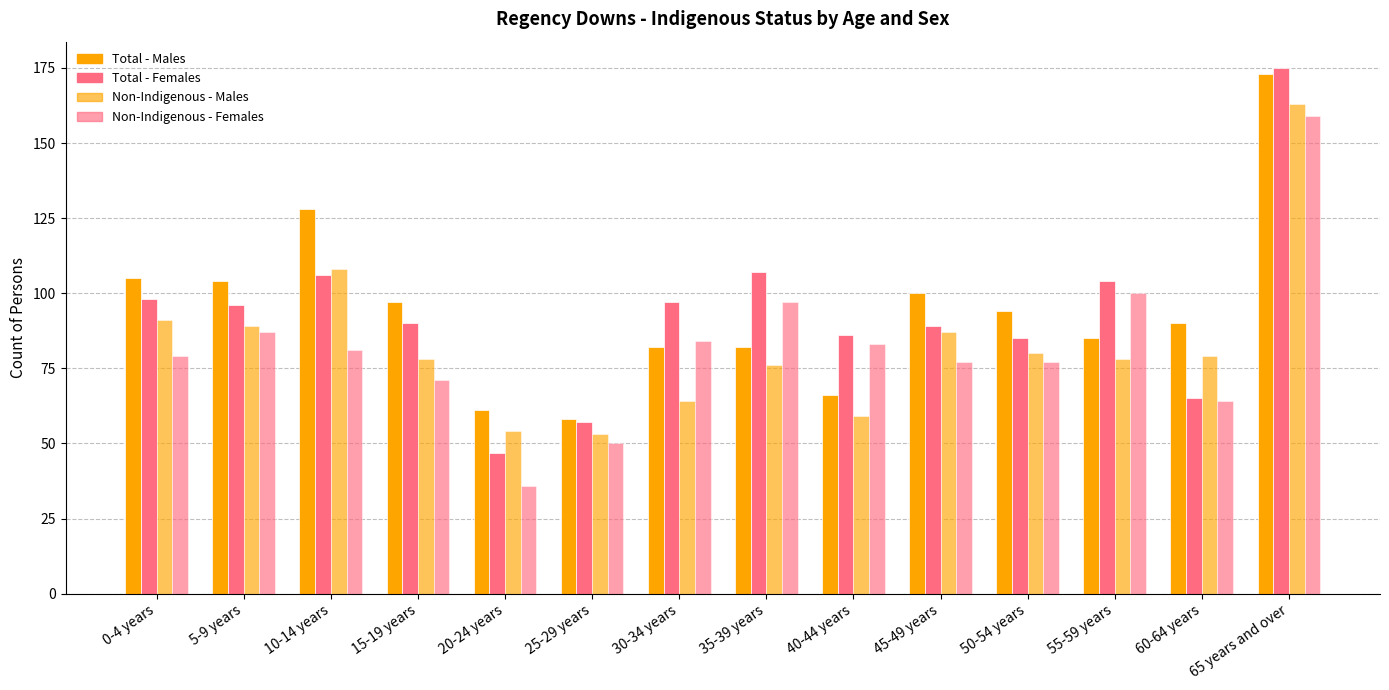

True or false: Non-Indigenous - Females has a value of 16 at 0-4 years.

False